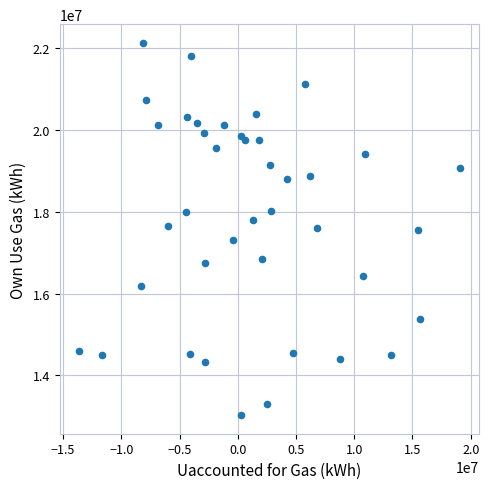

What is the range of X values (max minus min)?

32729938